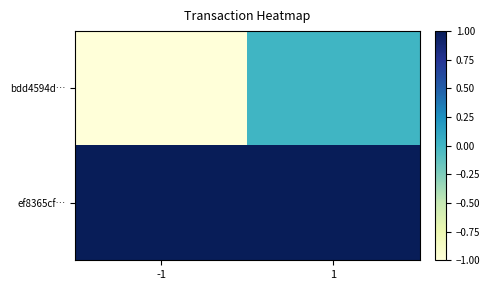

What is the sum of the ef8365cf… values at -1 and 1?

2